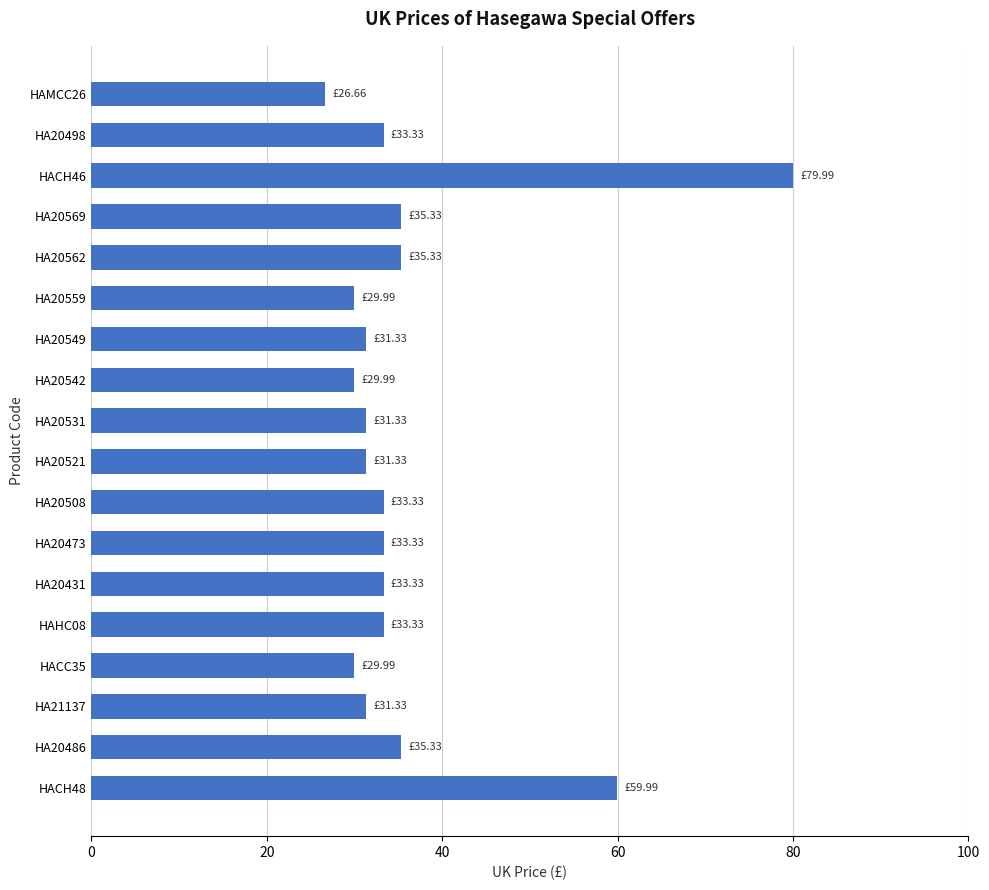

How many categories are shown in the chart?

18